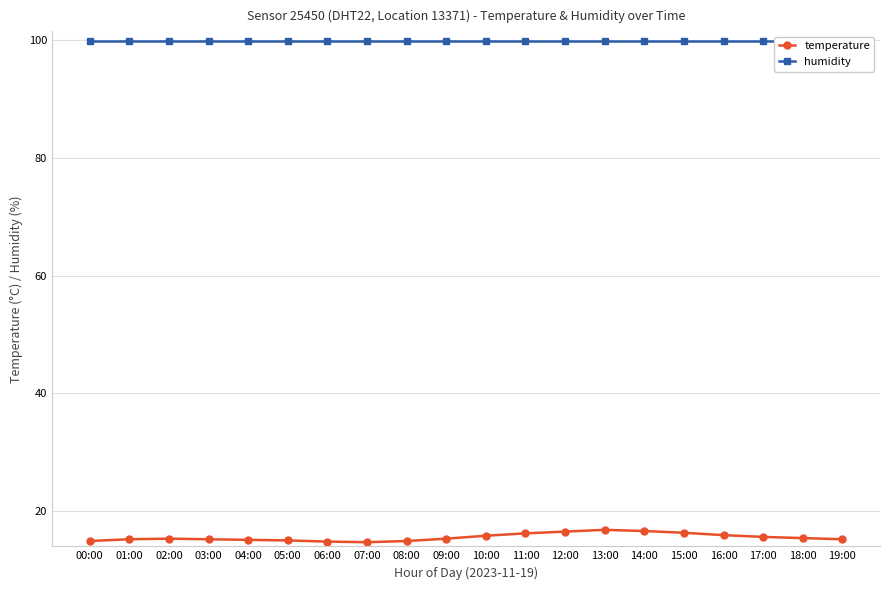

At which label does temperature reach its minimum?

07:00